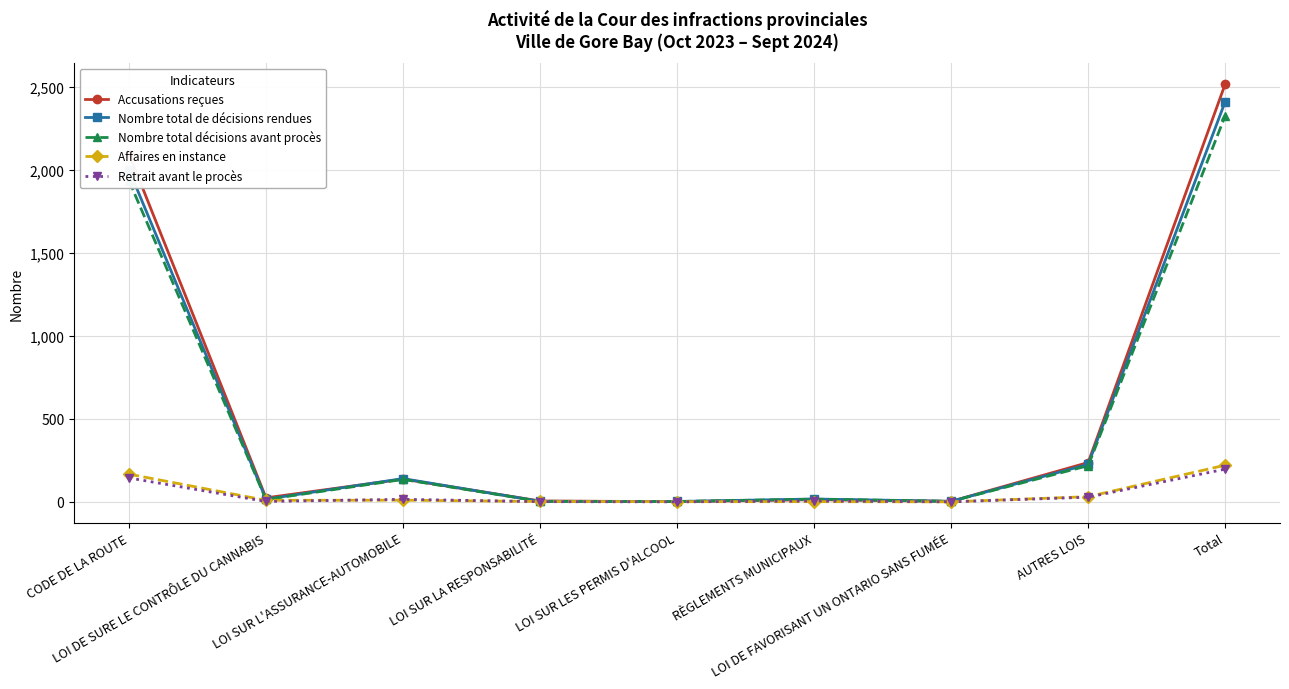

What is the maximum value for Retrait avant le procès?

197